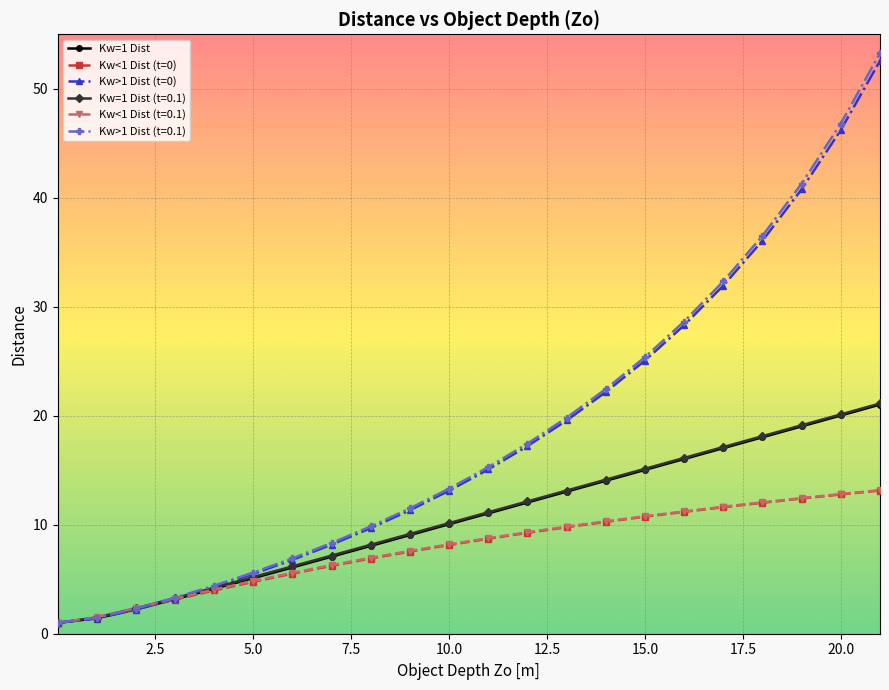

True or false: Kw>1 Dist (t=0.1) has more than 1 interior local peaks.

False